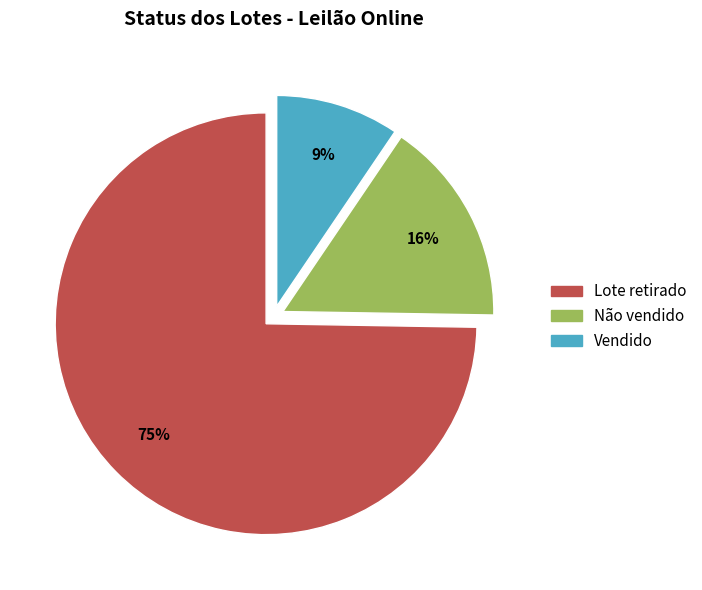

To the nearest percent, what percentage of the pie is Não vendido?

16%